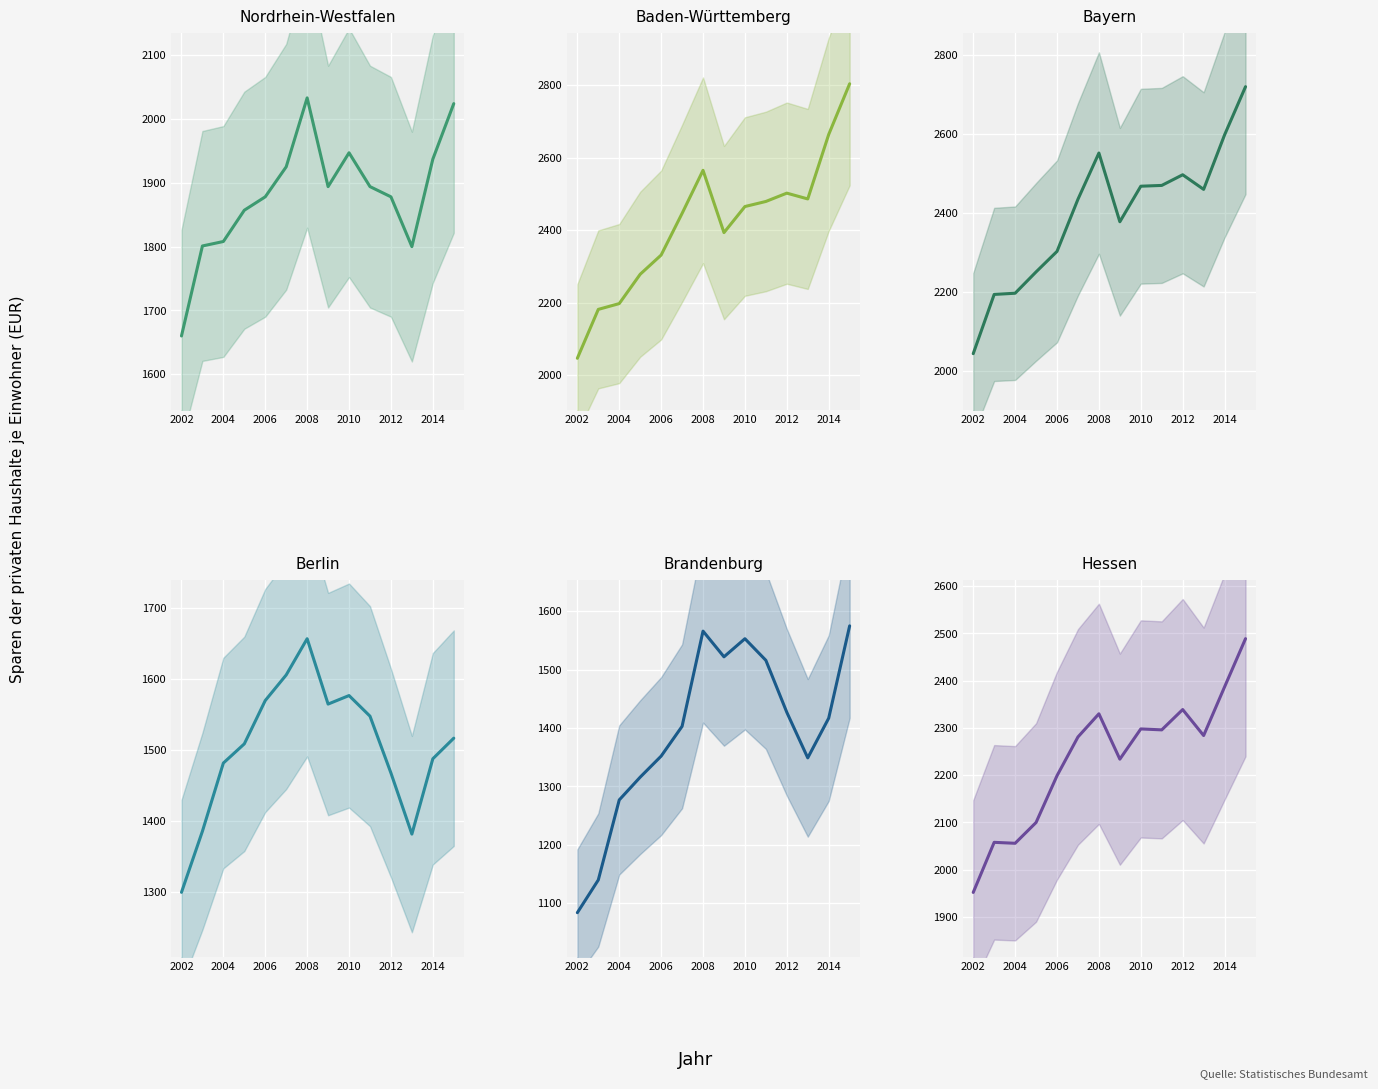

What are all the series names shown in the legend?

Nordrhein-Westfalen, Baden-Württemberg, Bayern, Berlin, Brandenburg, Hessen